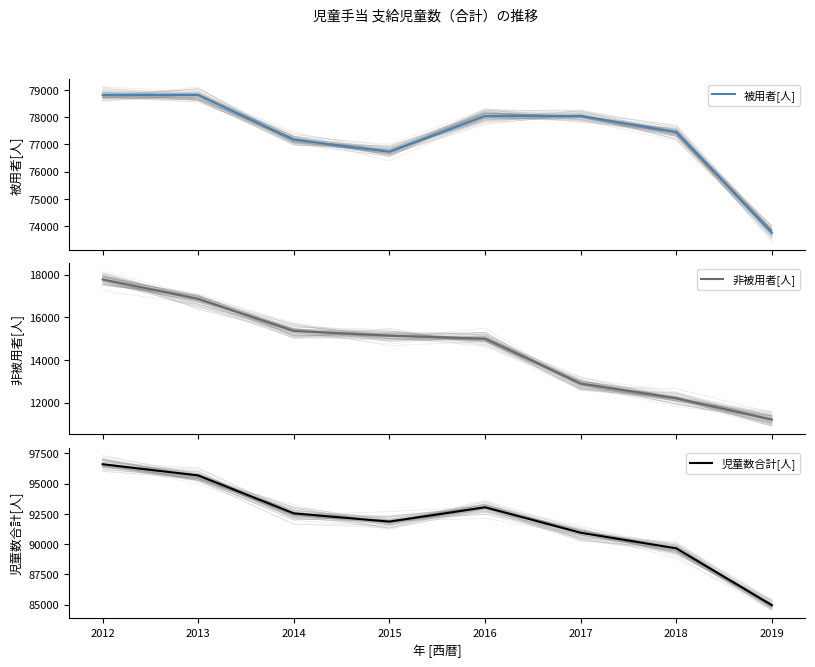

How many interior local valleys does the 被用者[人] series have?

1